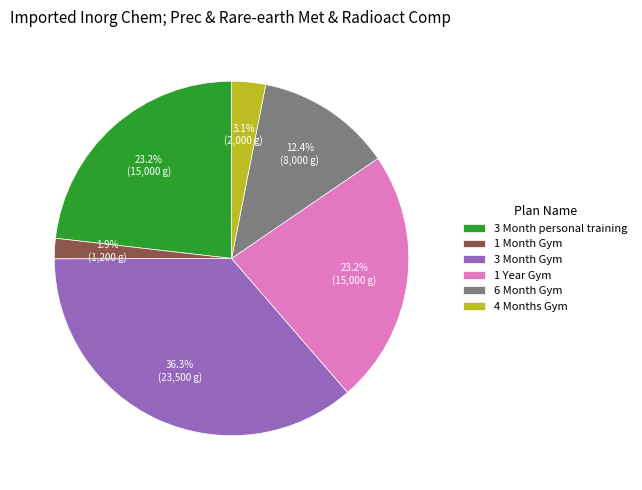

What is the ratio of the value at 3 Month Gym to the value at 1 Year Gym?

1.6